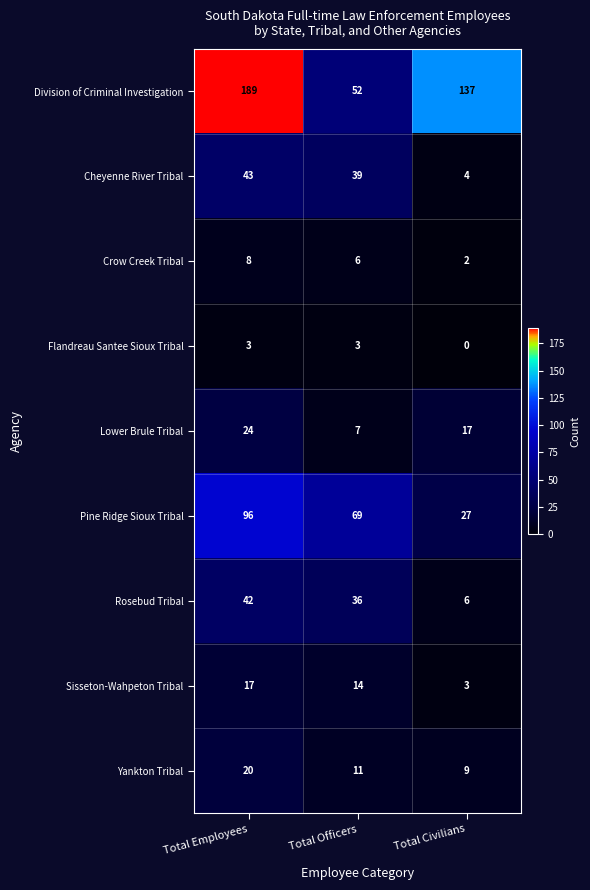

What is the average value of the Crow Creek Tribal series?

5